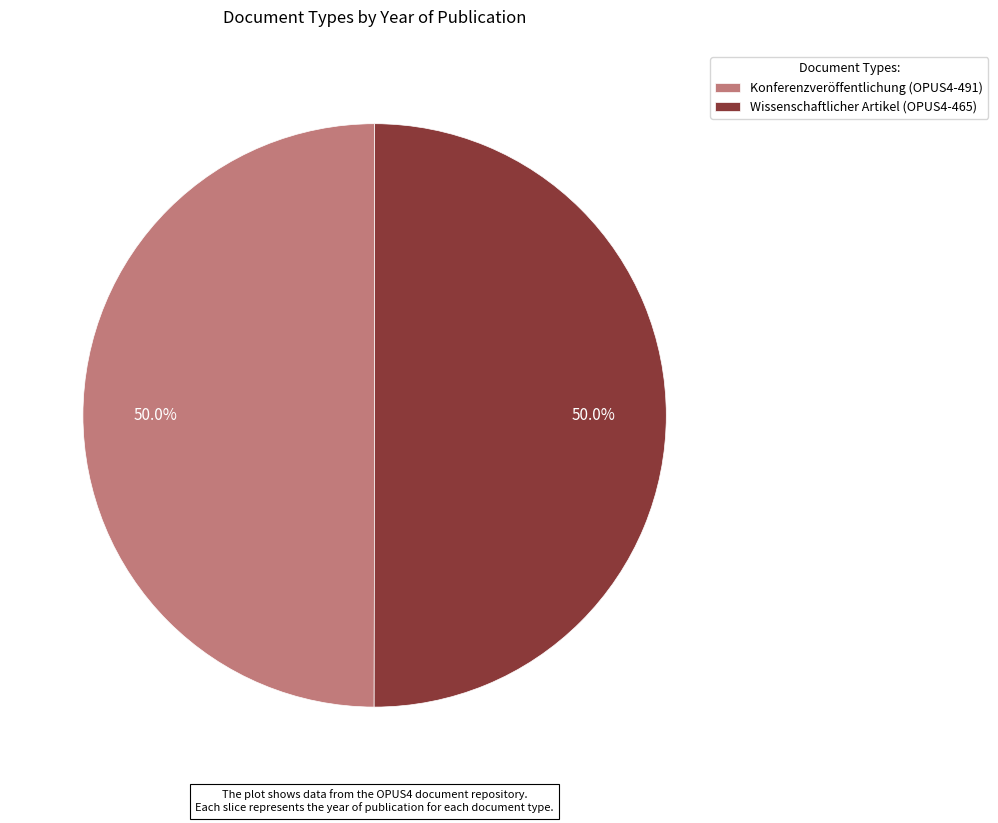

What is the total percentage of Wissenschaftlicher Artikel (OPUS4-465) and Konferenzveröffentlichung (OPUS4-491)?

100.0%